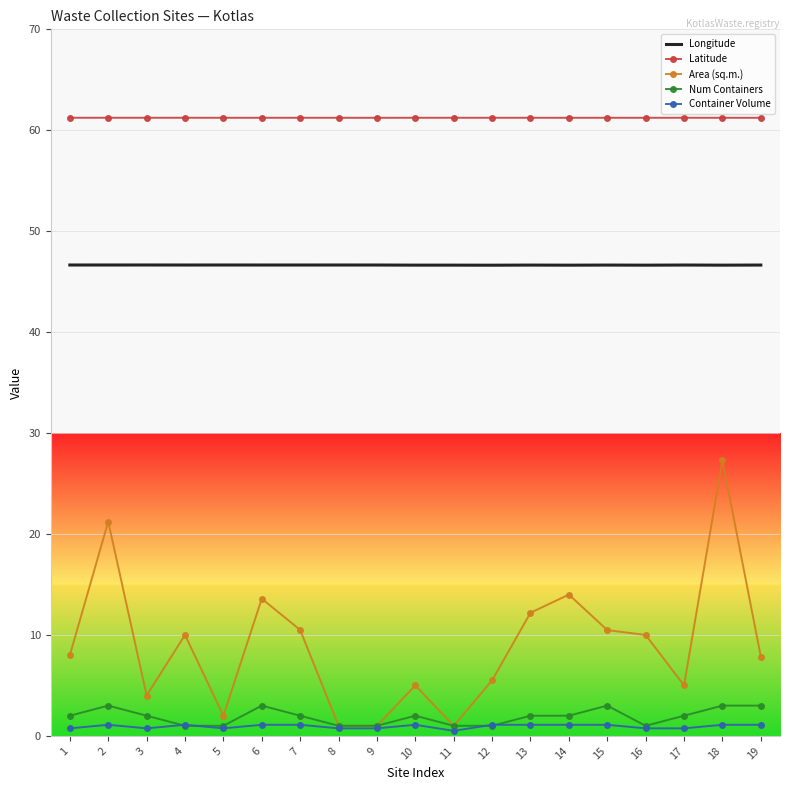

What is the lowest value of the Latitude series?

61.2